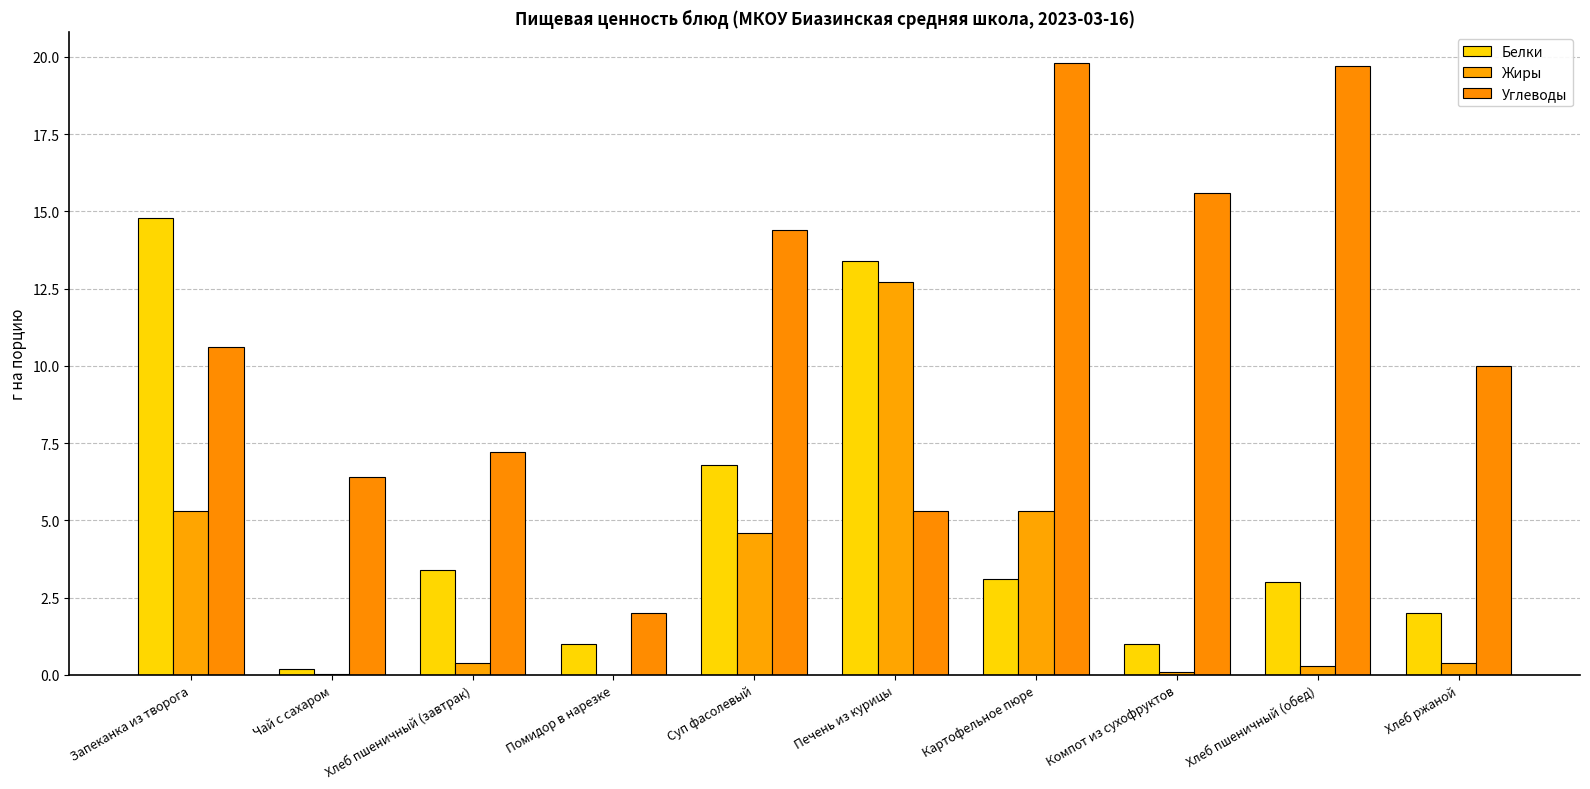

What is the label of the 9th bar from the left?

Хлеб пшеничный (обед)